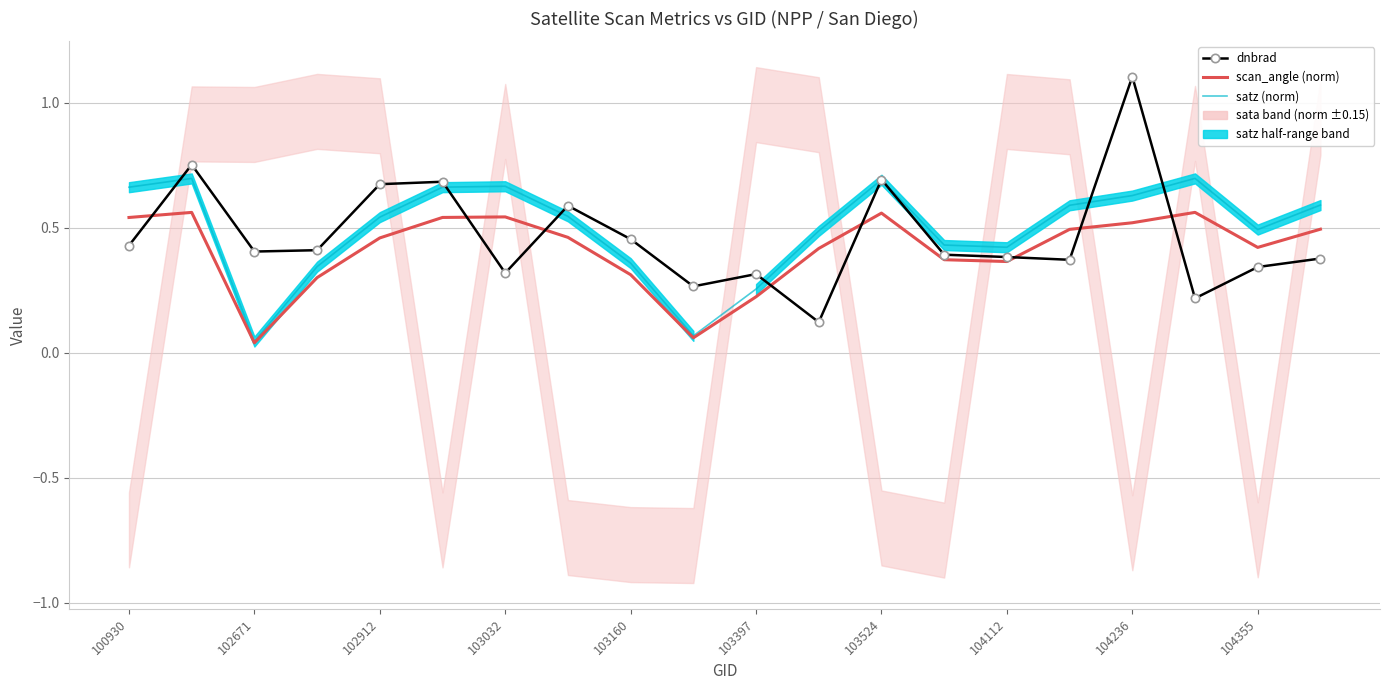

Reading right to left, what are all the values shown in this chart?

dnbrad: 0.4	0.3	0.2	1.1	0.4	0.4	0.4	0.7	0.1	0.3	0.3	0.5	0.6	0.3	0.7	0.7	0.4	0.4	0.8	0.4
scan_angle (norm): 0.5	0.4	0.6	0.5	0.5	0.4	0.4	0.6	0.4	0.2	0.1	0.3	0.5	0.5	0.5	0.5	0.3	0.0	0.6	0.5
satz (norm): 0.6	0.5	0.7	0.6	0.6	0.4	0.4	0.7	0.5	0.3	0.1	0.4	0.5	0.7	0.7	0.5	0.3	0.0	0.7	0.7